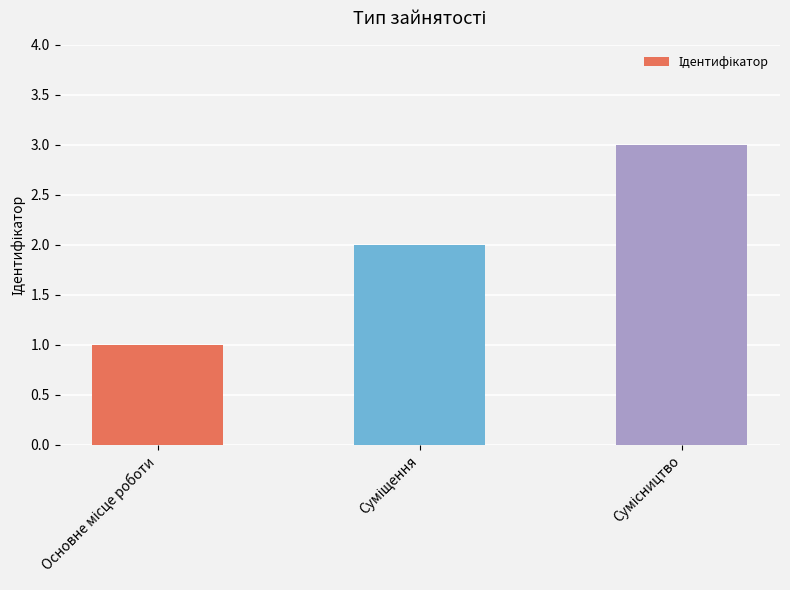

What is the maximum value shown in the chart?

3